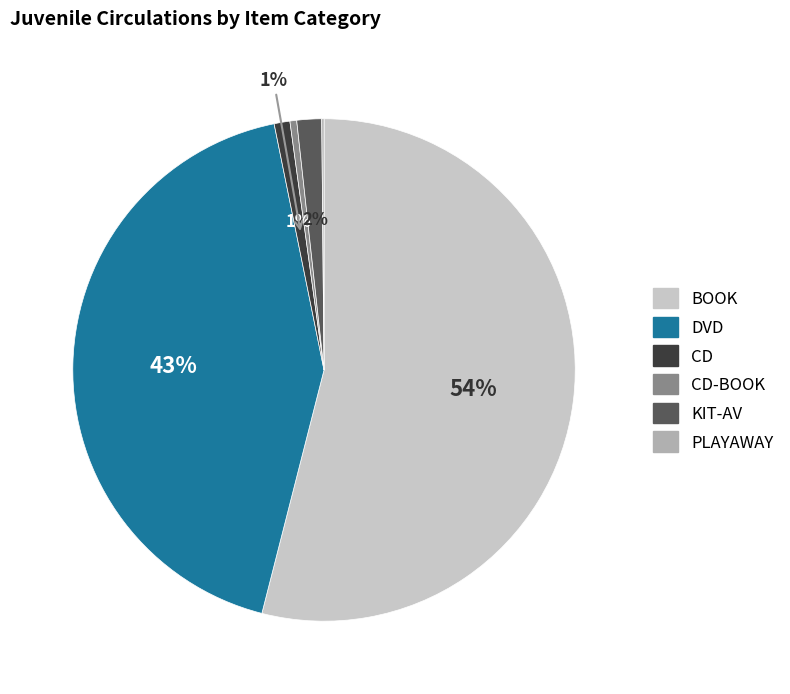

To the nearest percent, what is the average slice percentage?

17%